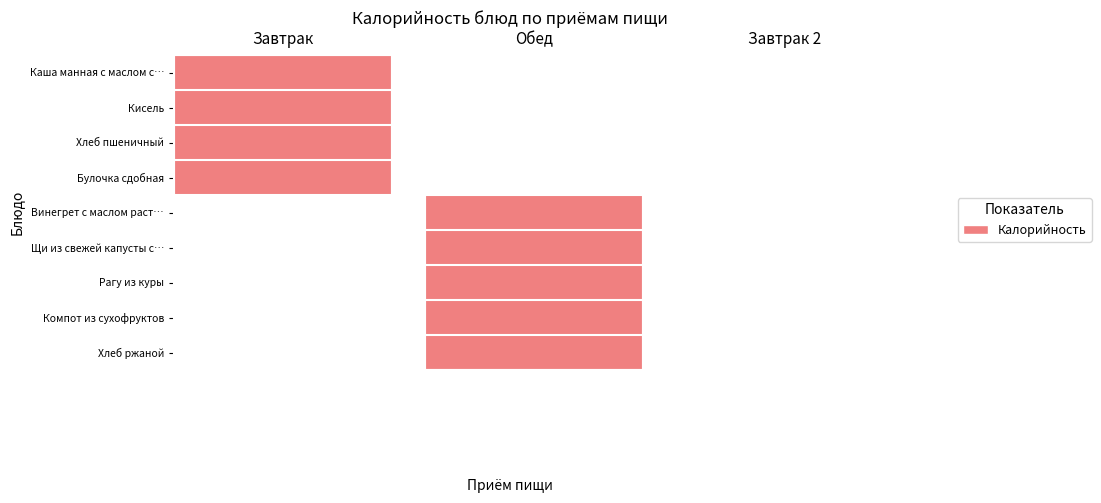

Is the value of Винегрет с маслом растительным at 0 greater than the value of Хлеб ржаной at 2?

No